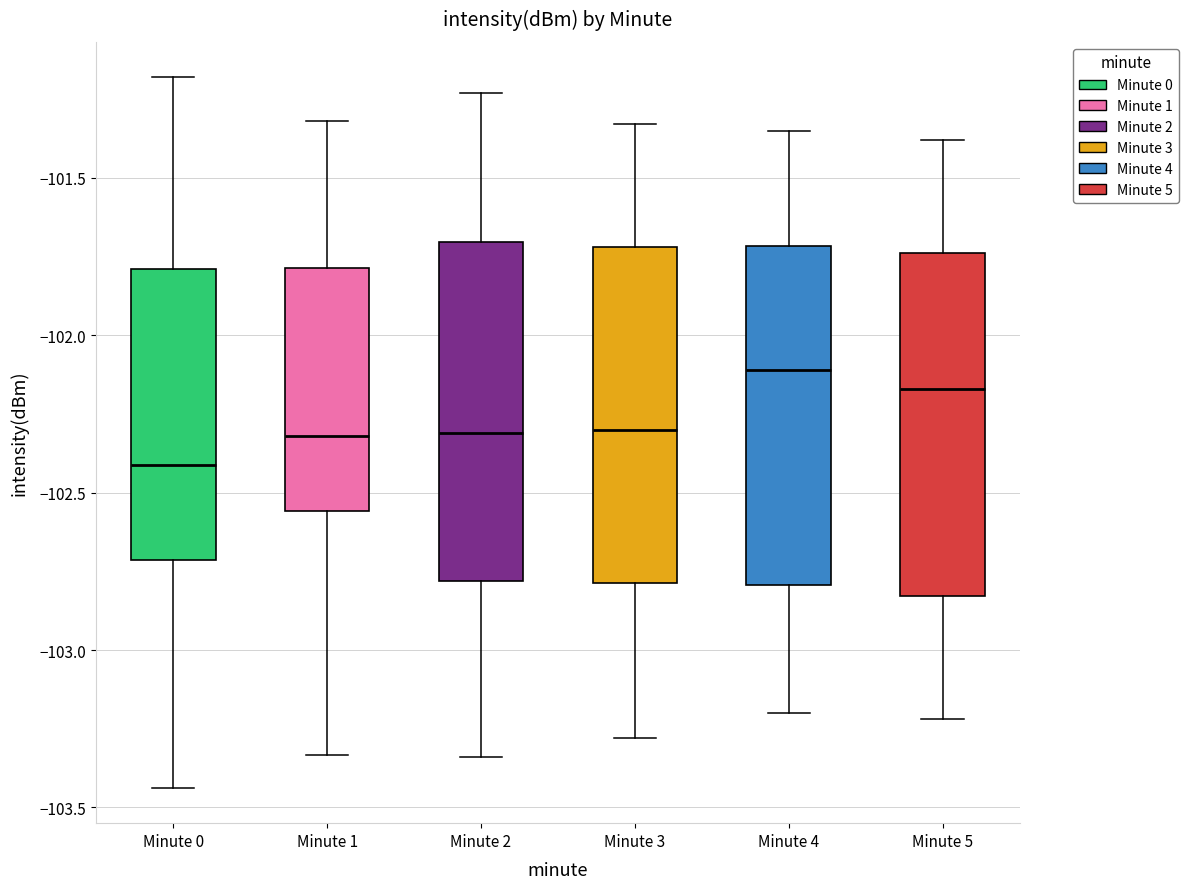

Reading left to right, read every box against the y-axis: the position of its median line, the range the box covers, and the ends of its whiskers. The values are not printed on the chart, so give them approximately, as read against the axis.

Minute 0: median -102.40, box -102.70 to -101.80, whiskers -103.45 to -101.20
Minute 1: median -102.30, box -102.55 to -101.80, whiskers -103.35 to -101.30
Minute 2: median -102.30, box -102.80 to -101.70, whiskers -103.35 to -101.25
Minute 3: median -102.30, box -102.80 to -101.70, whiskers -103.30 to -101.35
Minute 4: median -102.10, box -102.80 to -101.70, whiskers -103.20 to -101.35
Minute 5: median -102.15, box -102.85 to -101.75, whiskers -103.20 to -101.40